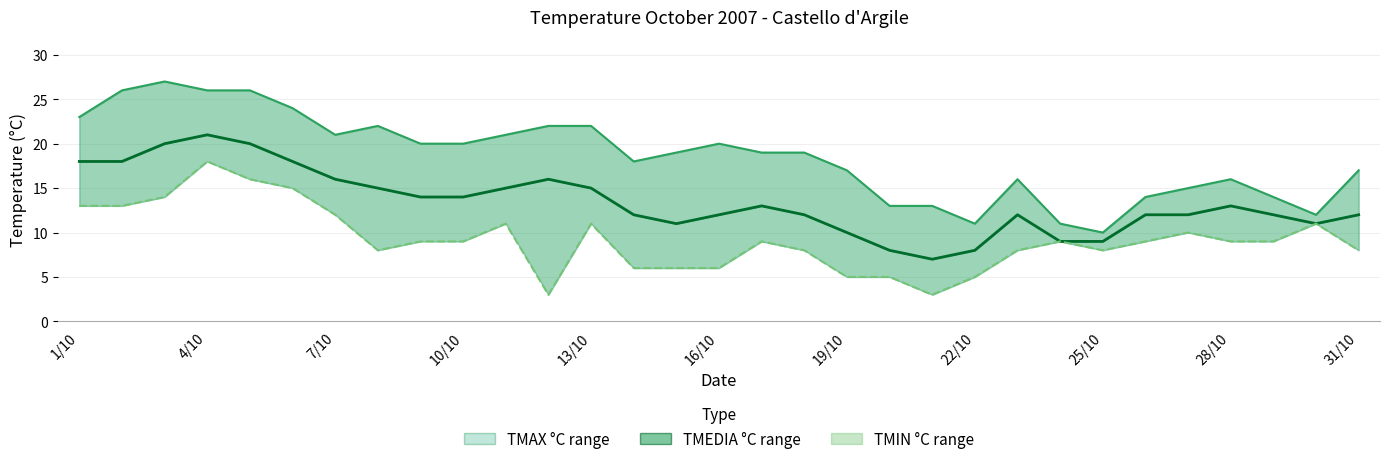

Does the chart display data point markers on the line(s)?

No